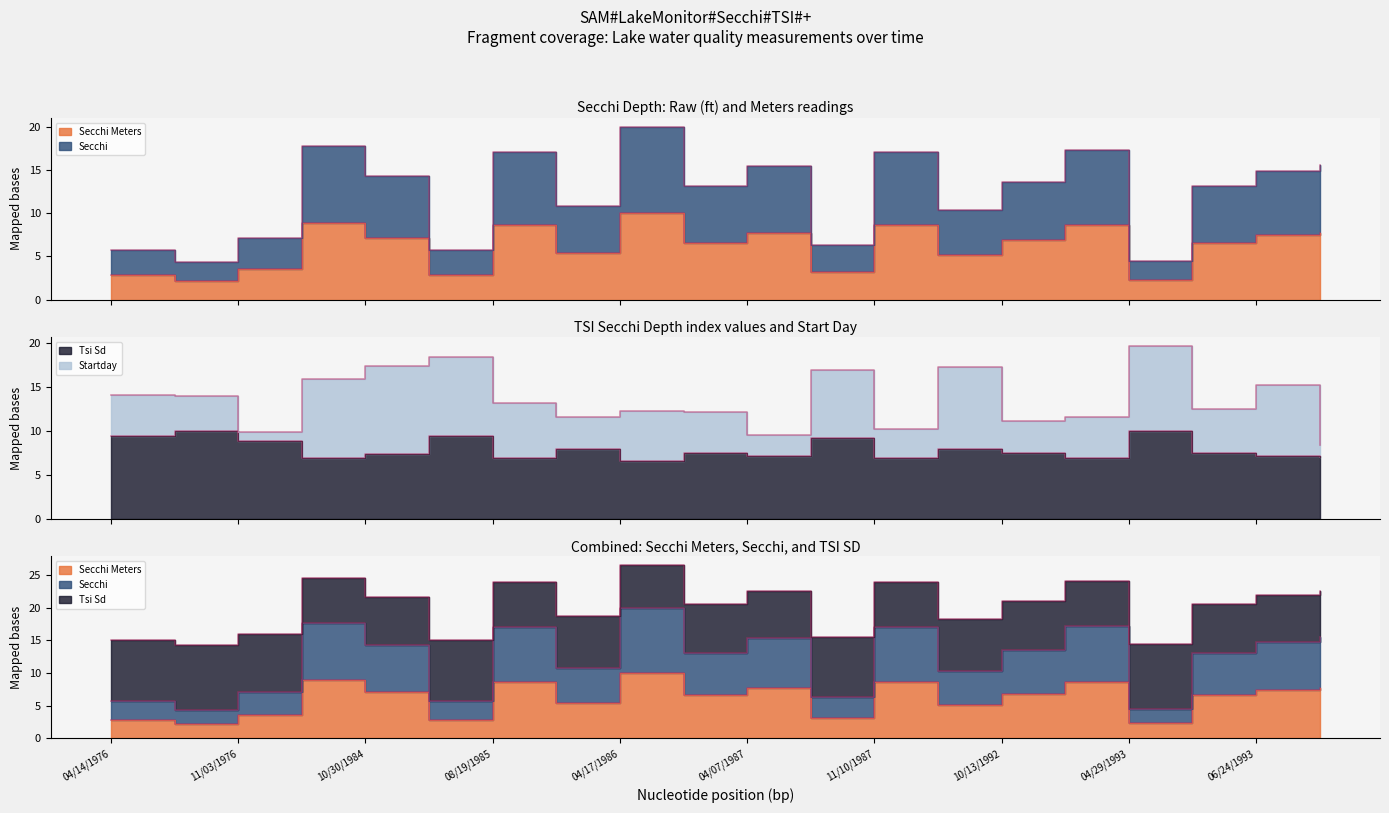

True or false: Tsi Sd and Secchi intersect in this chart.

True